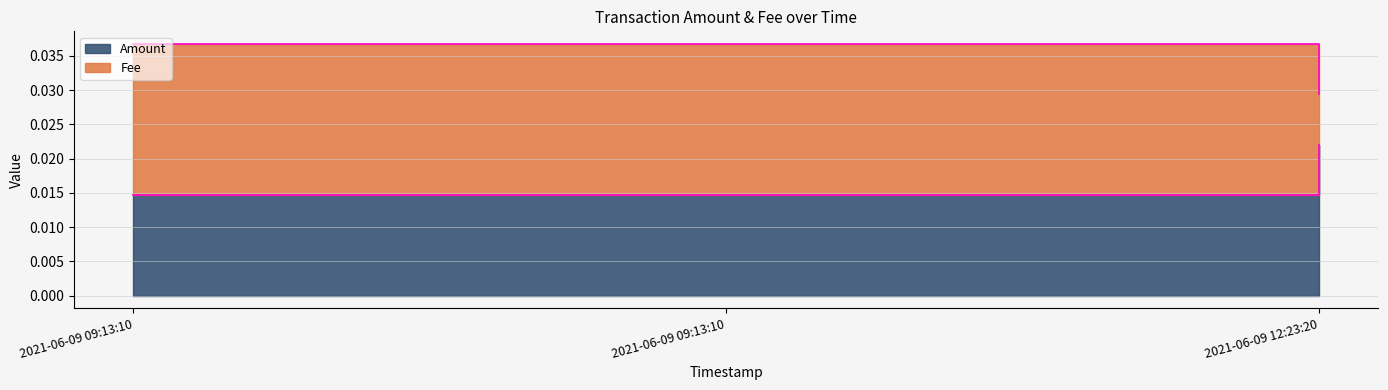

The value of Fee at 2021-06-09 09:13:10 is 0.0. True or false?

False